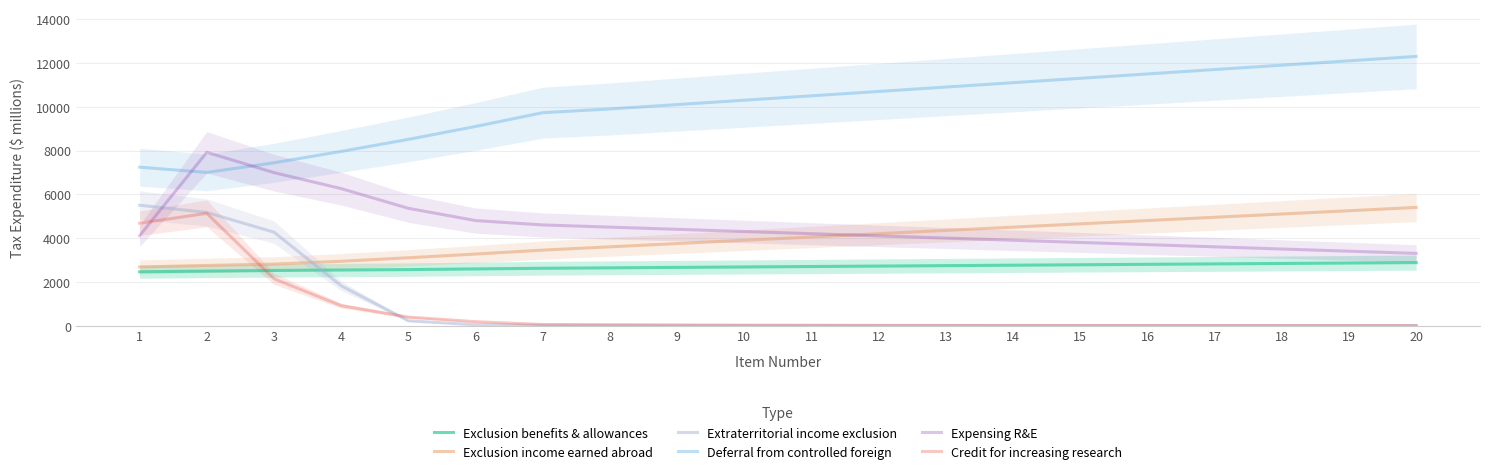

What is the value of the Deferral from controlled foreign point at the 11th from the left?

10500